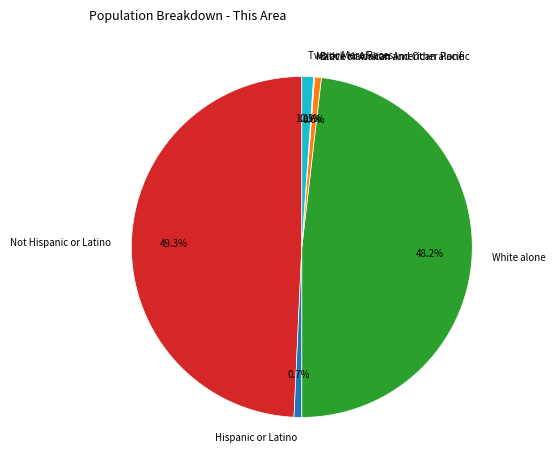

What percentage is NOT represented by Hispanic or Latino?

99.3%